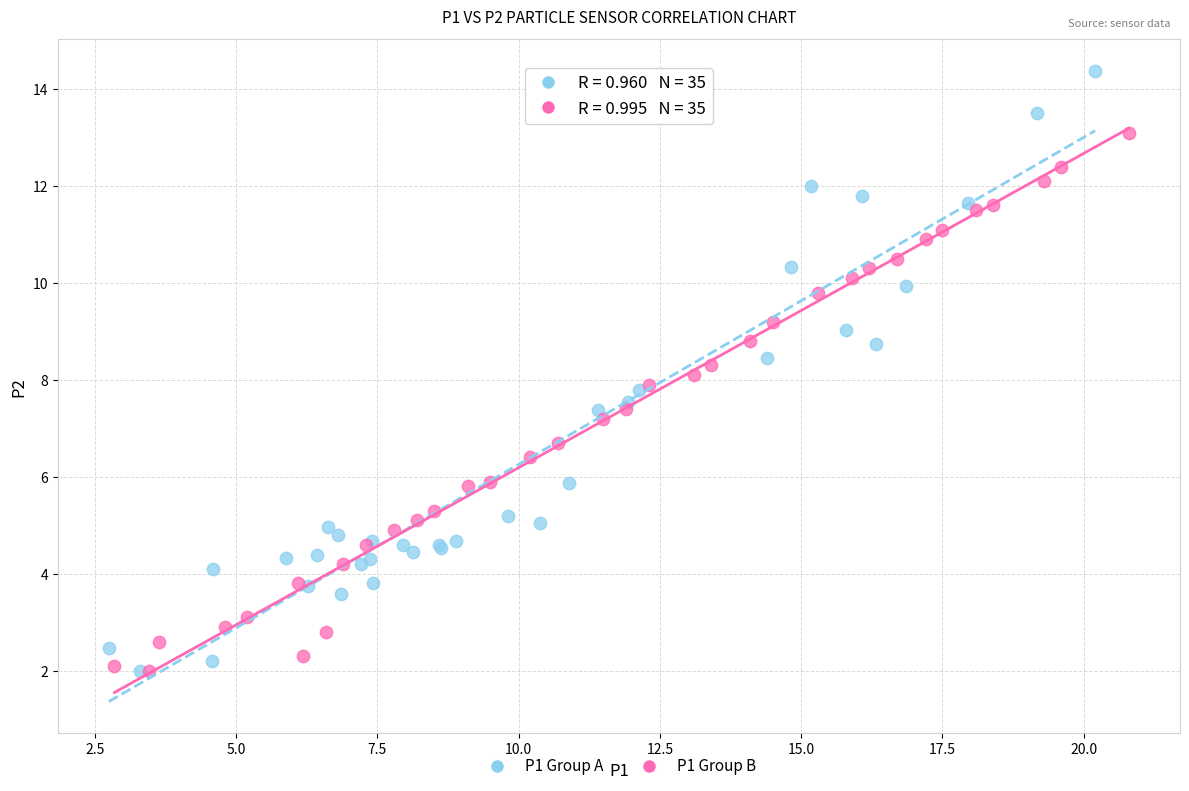

Which series has the largest Y range (max minus min)?

P1 Group A